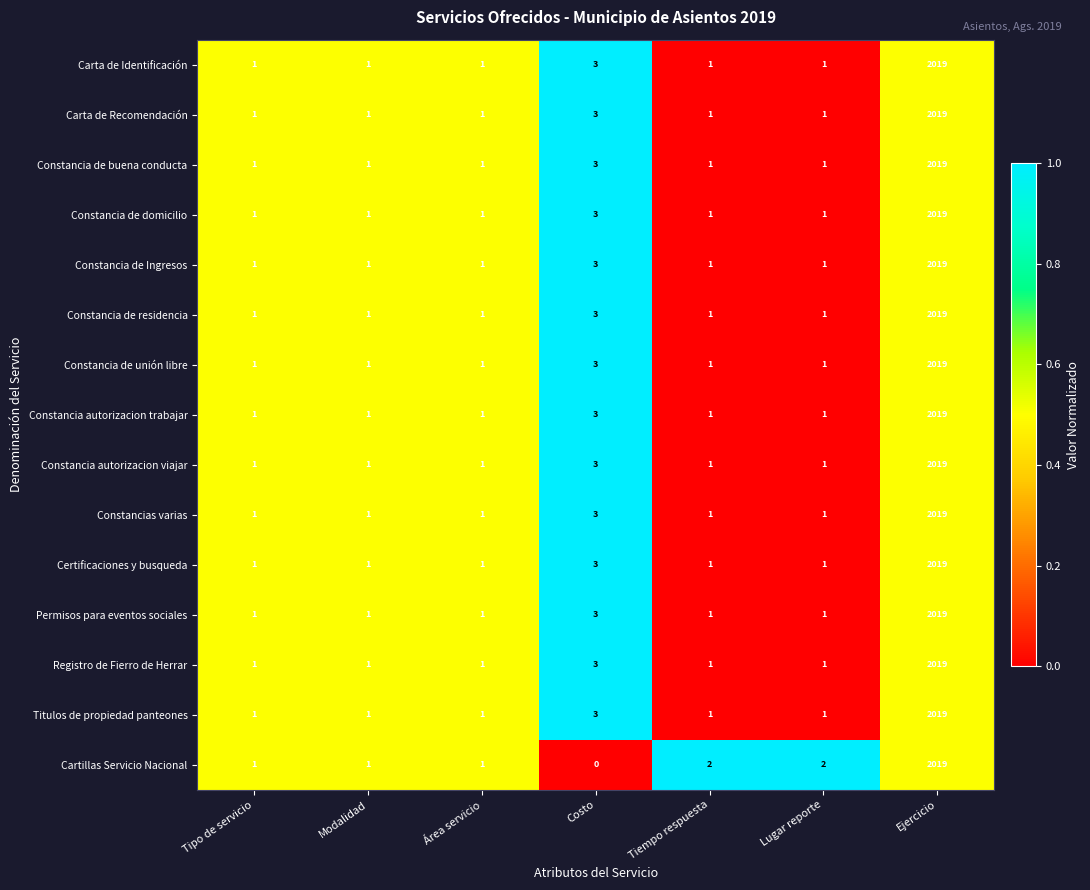

Which category has the lowest value across all series?

Costo